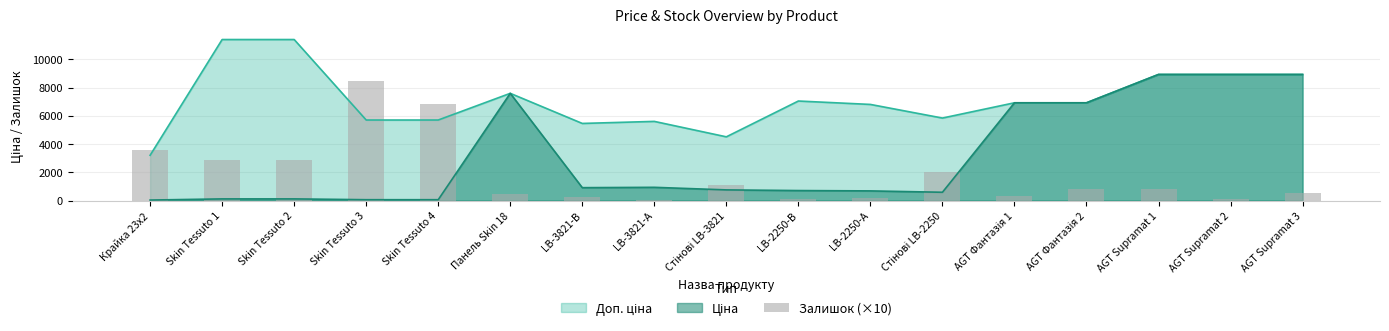

What is the difference between the maximum and minimum values?

8430